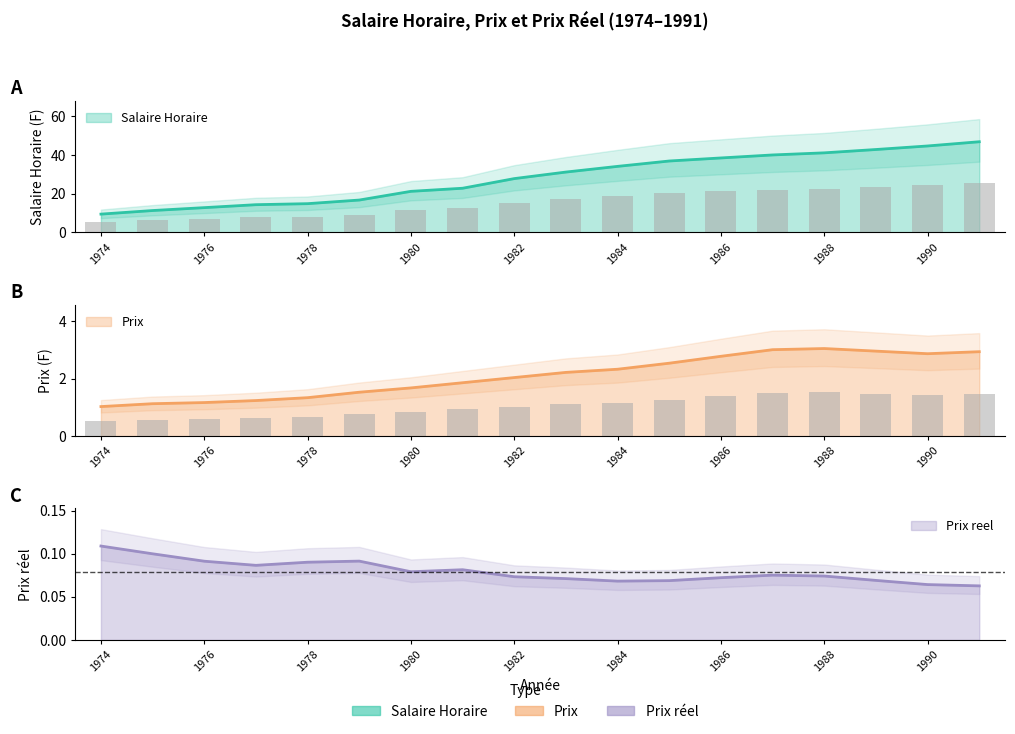

What is the value of the Prix reel bar at the 12th from the left?

0.1